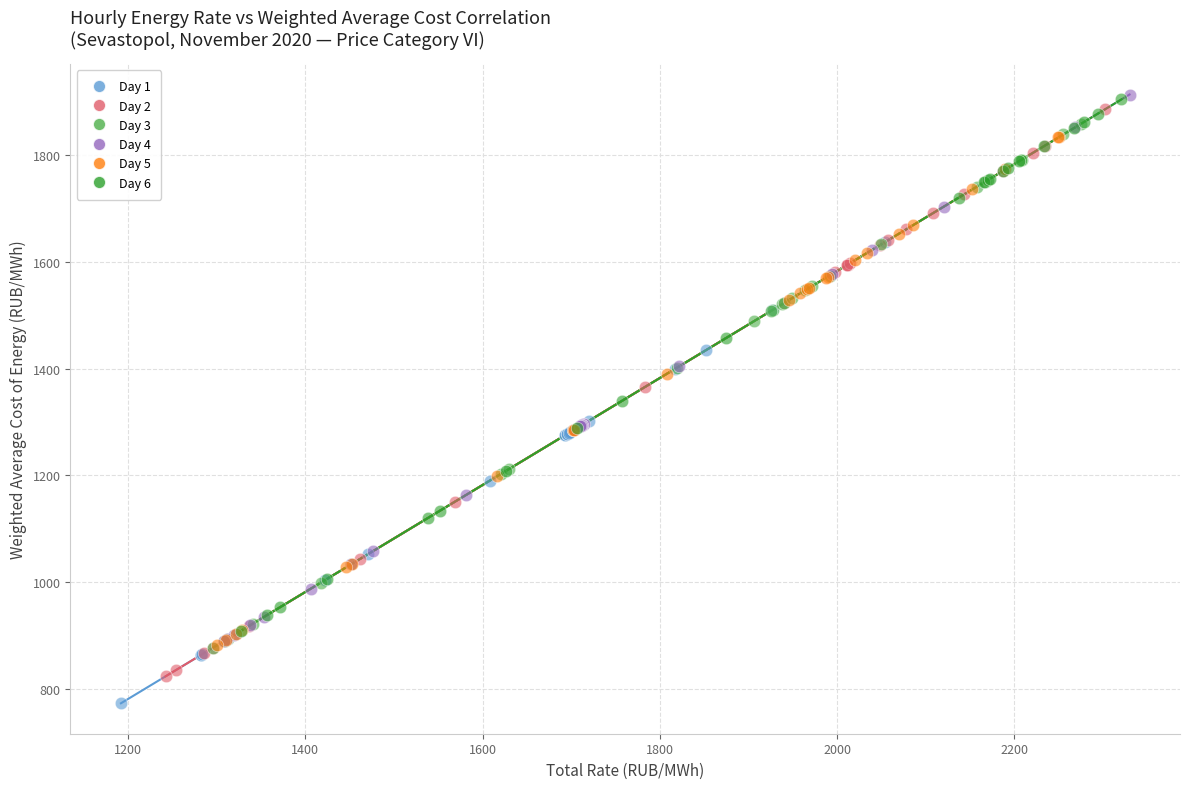

Which series has the largest Y range (max minus min)?

Day 2